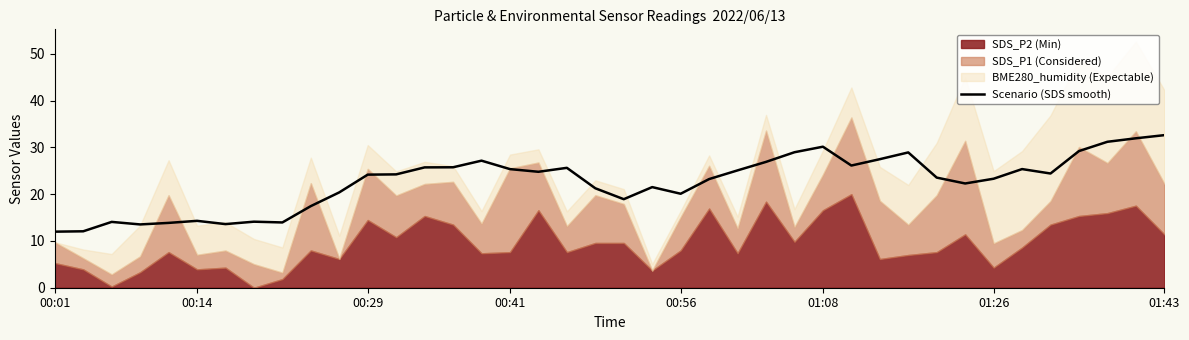

What is the highest value of the Scenario (SDS smooth) series?

32.6